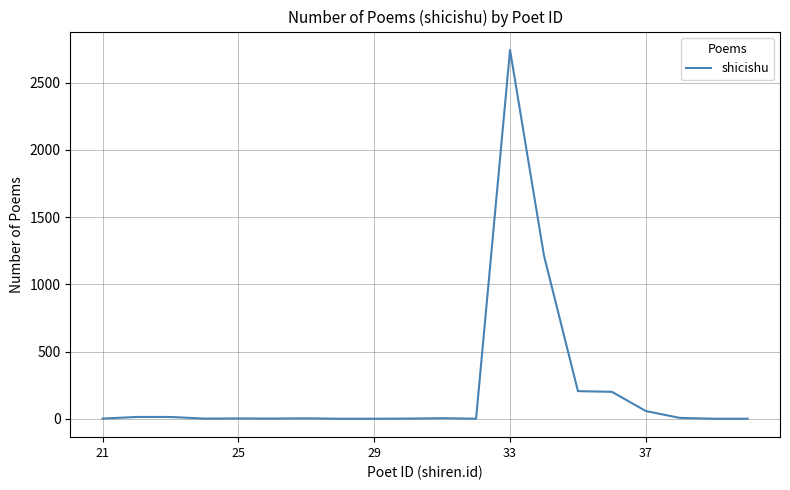

What is the difference between the second highest and minimum values?

1212